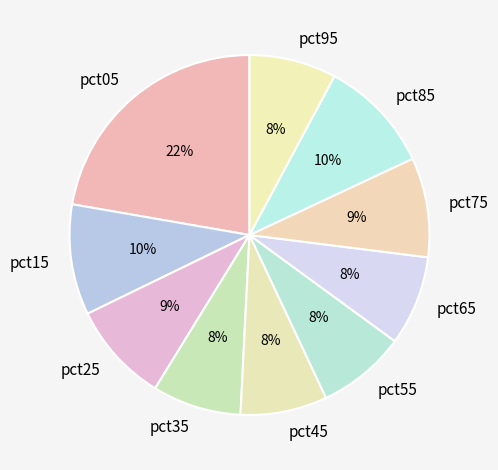

Which has a higher value, pct85 or pct25?

pct85